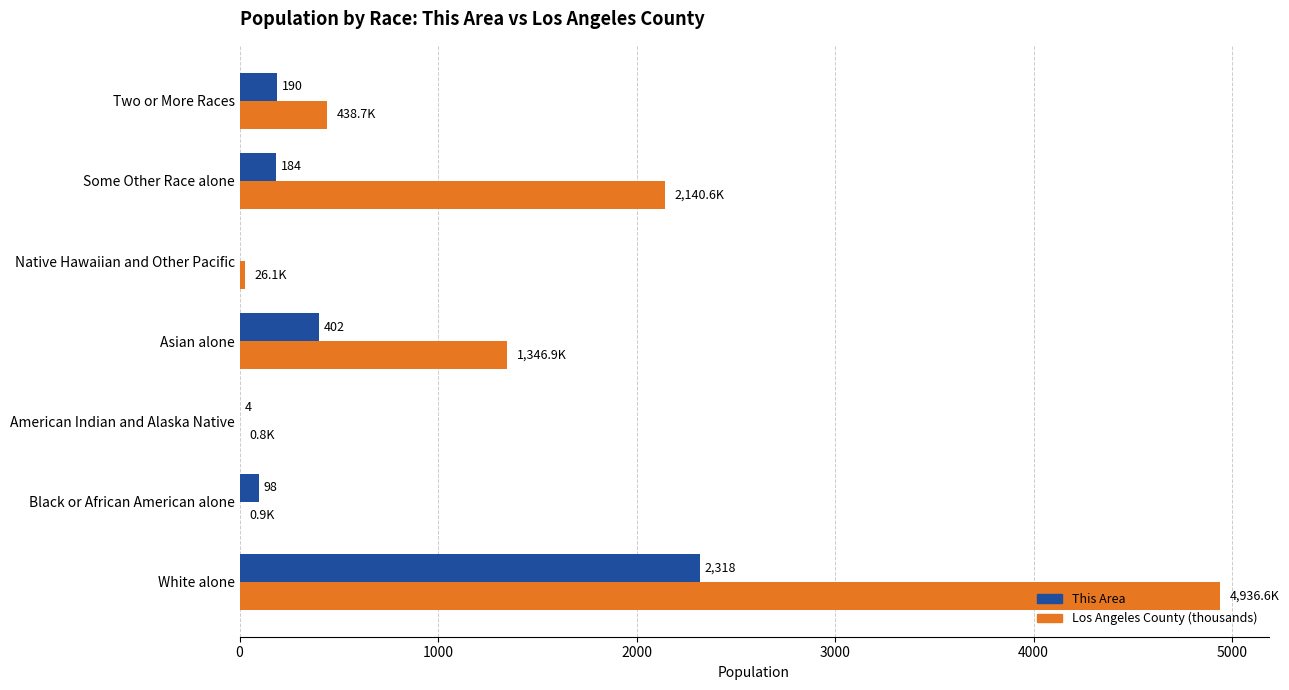

The Los Angeles County (thousands) series shows 438.7 at Two or More Races. True or false?

True